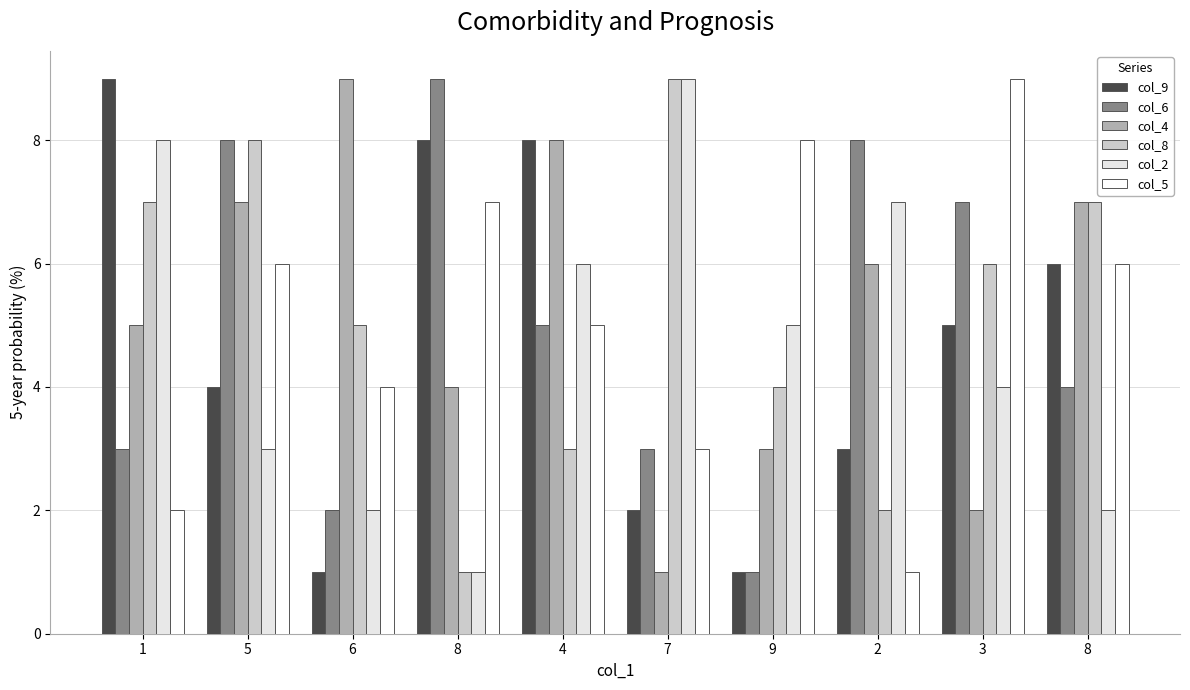

Is the value of col_6 at 4 greater than the value of col_8 at 6?

No